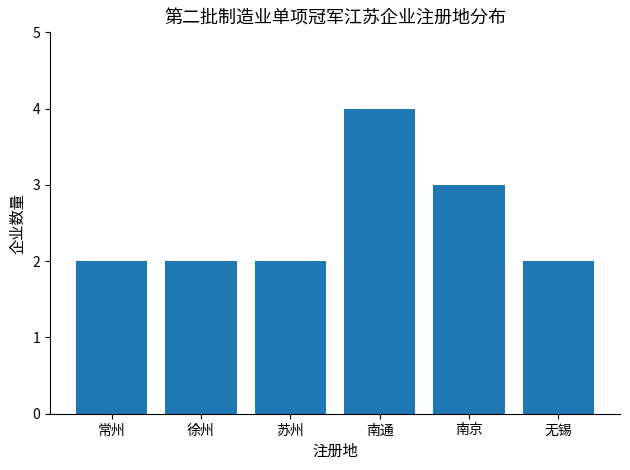

What is the ratio of the value at 常州 to the value at 苏州?

1.0